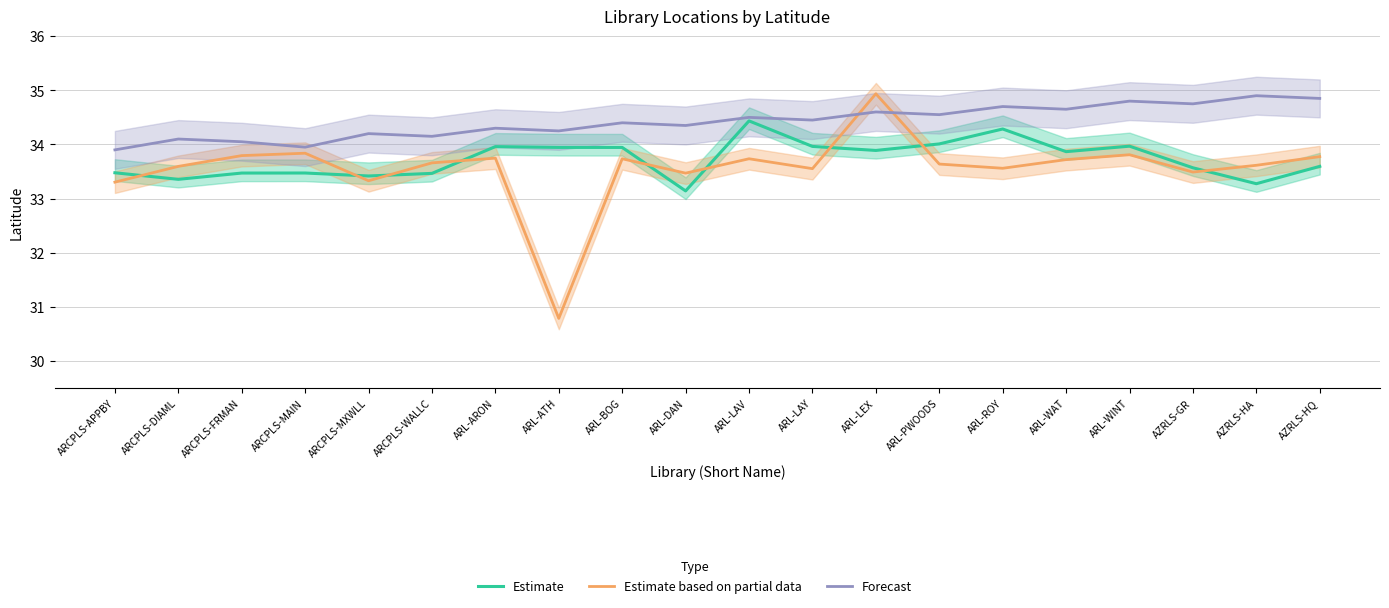

What is the difference between the highest and lowest values at ARL-LAV?

0.8